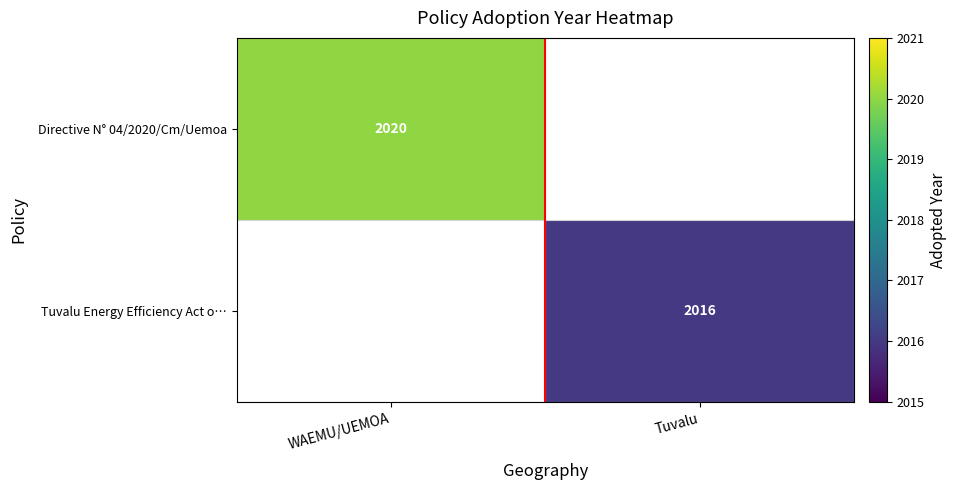

What is the minimum value shown in the chart?

2016.0